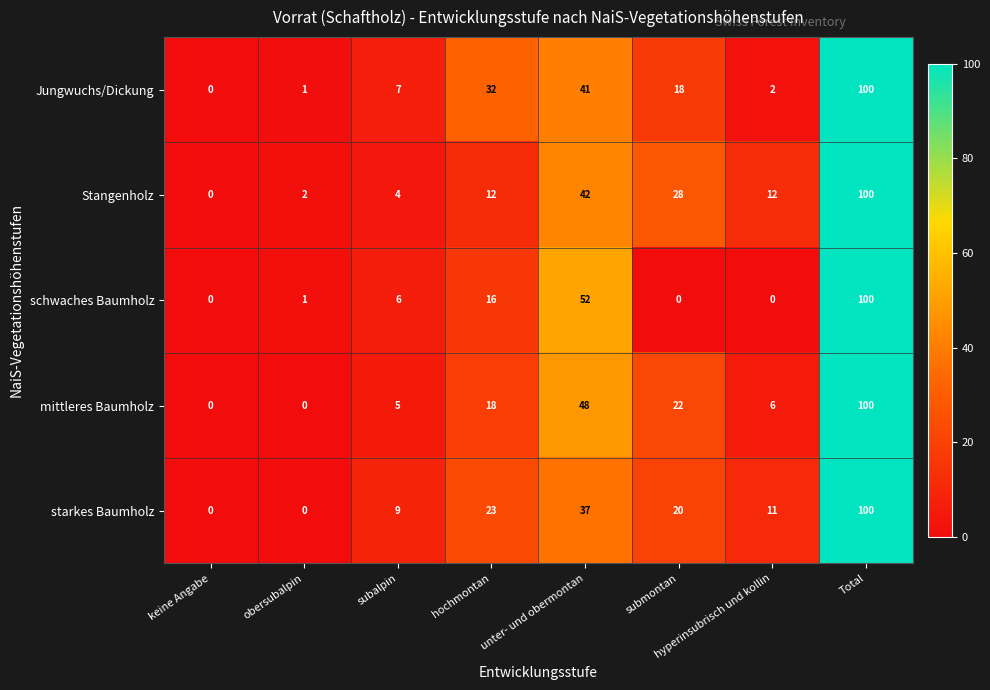

The mittleres Baumholz series shows -37 at keine Angabe. True or false?

False